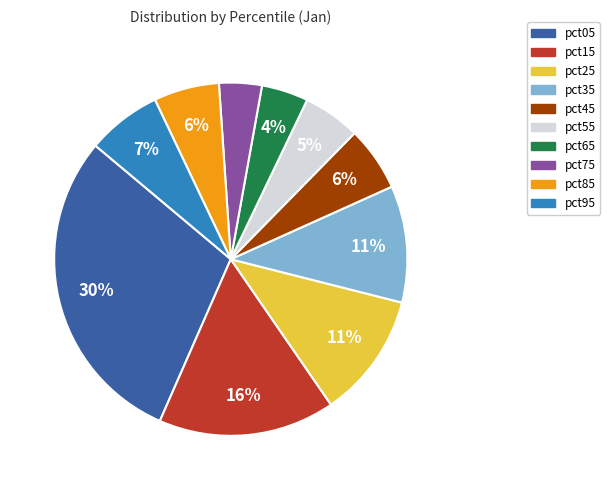

To the nearest percent, what portion does pct05 represent?

30%